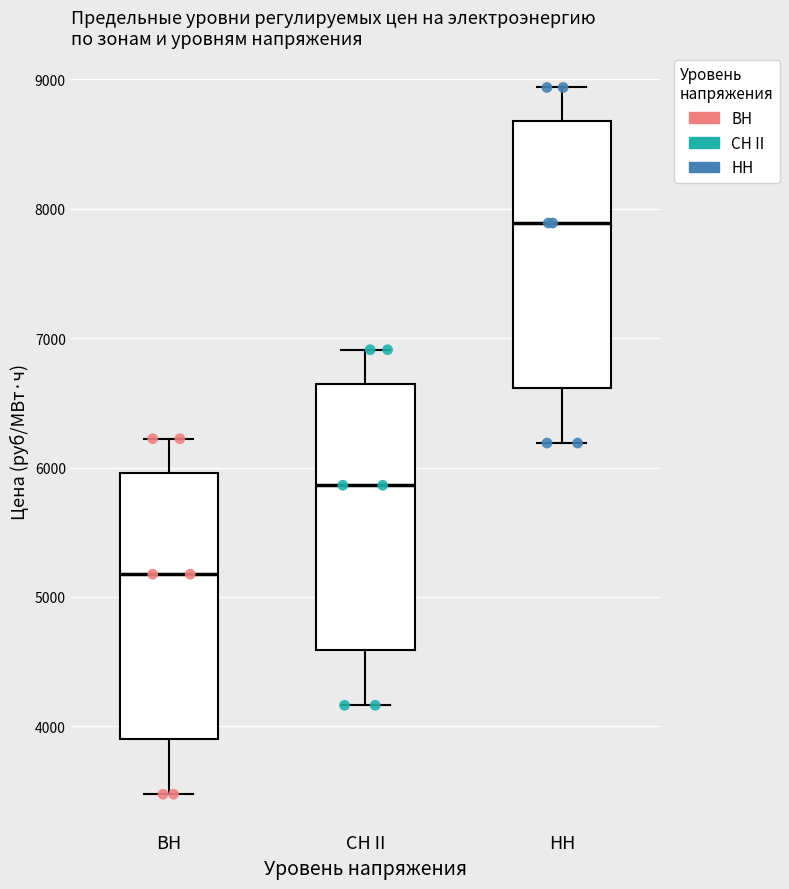

Where does the lower whisker of the box for ВН end on the y-axis? The values are not printed on the chart, so give them approximately, as read against the axis.

3500